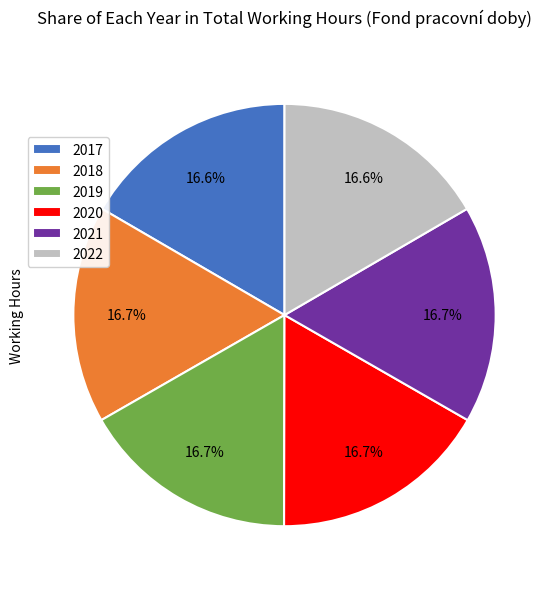

Do 2022 and 2019 together represent more than half of the pie?

No